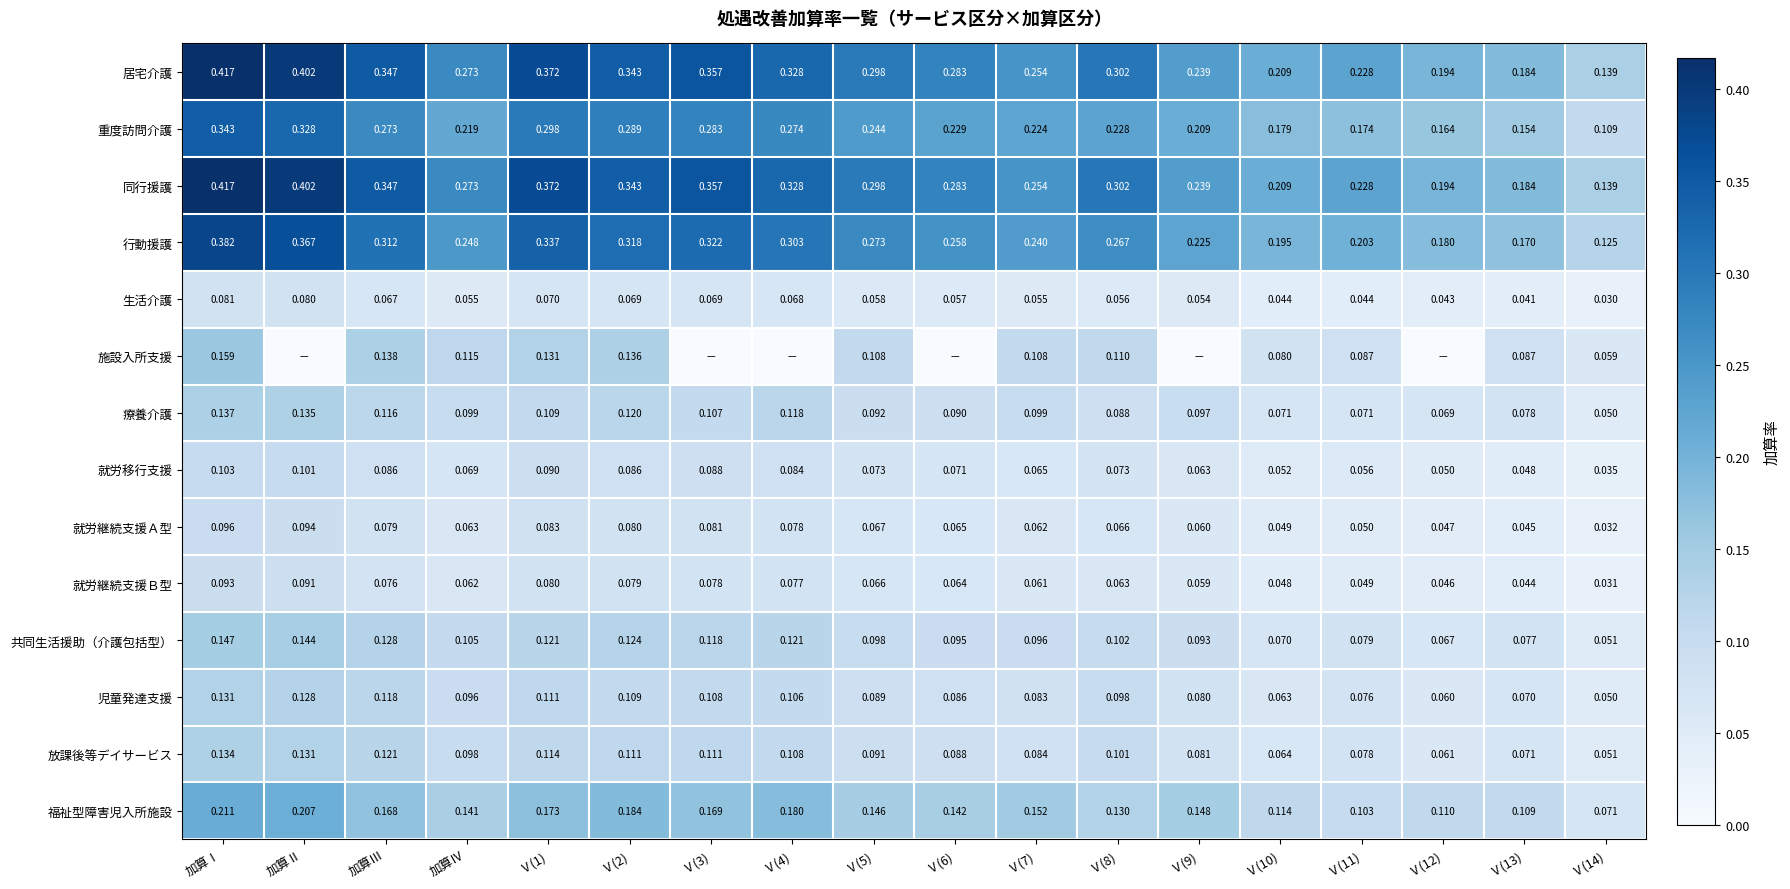

Which category has the highest value in the 就労継続支援Ａ型 series?

加算Ⅰ